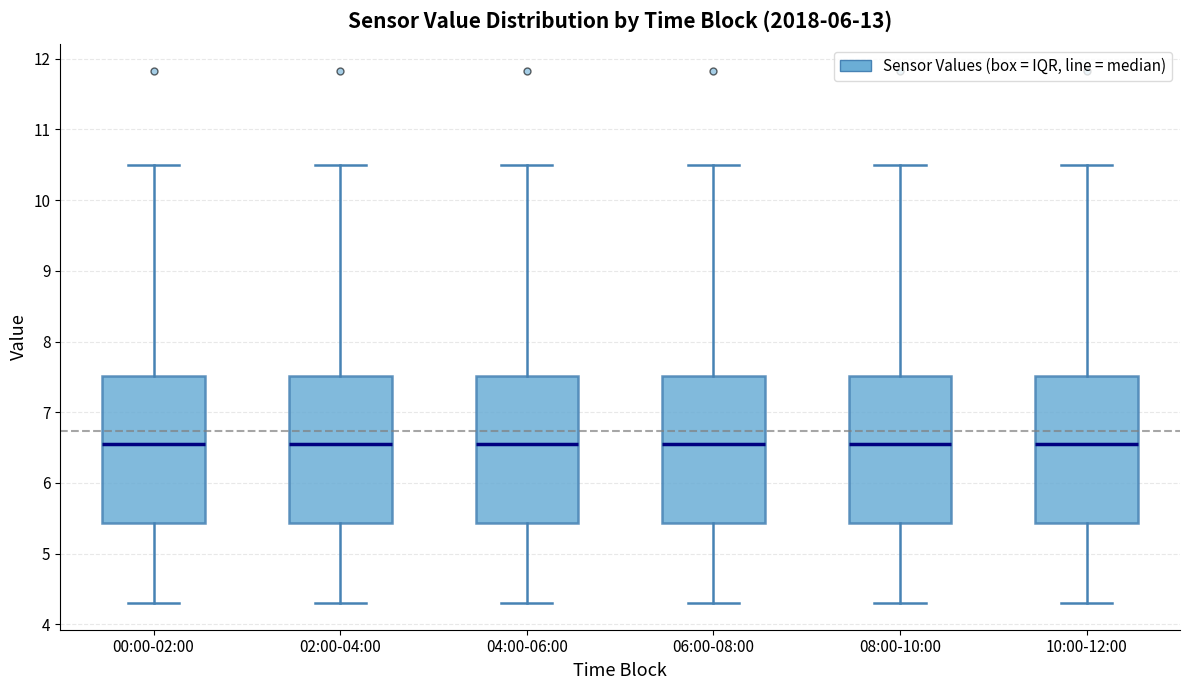

Reading left to right, transcribe this box plot: for each box, give where its median line is, the range the box spans, and where its two whiskers end, as read against the y-axis. The values are not printed on the chart, so give them approximately, as read against the axis.

00:00-02:00: median 6.6, box 5.4 to 7.5, whiskers 4.3 to 10.5
02:00-04:00: median 6.6, box 5.4 to 7.5, whiskers 4.3 to 10.5
04:00-06:00: median 6.6, box 5.4 to 7.5, whiskers 4.3 to 10.5
06:00-08:00: median 6.6, box 5.4 to 7.5, whiskers 4.3 to 10.5
08:00-10:00: median 6.6, box 5.4 to 7.5, whiskers 4.3 to 10.5
10:00-12:00: median 6.6, box 5.4 to 7.5, whiskers 4.3 to 10.5